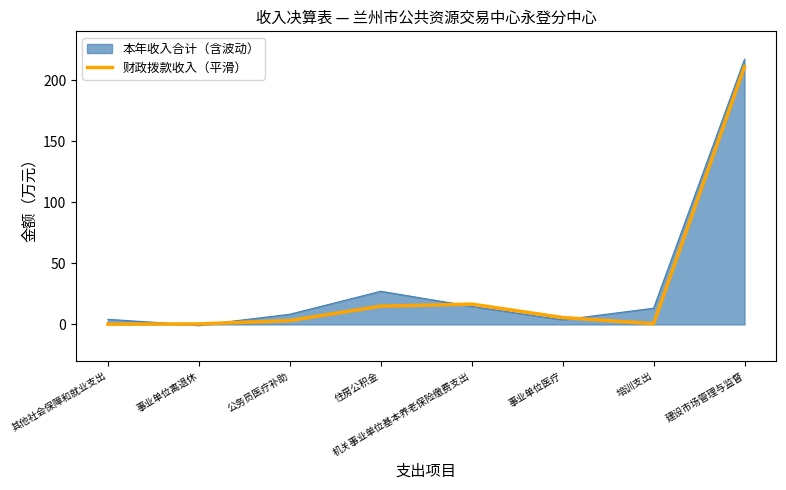

True or false: the data shows 0.1 at 其他社会保障和就业支出.

False